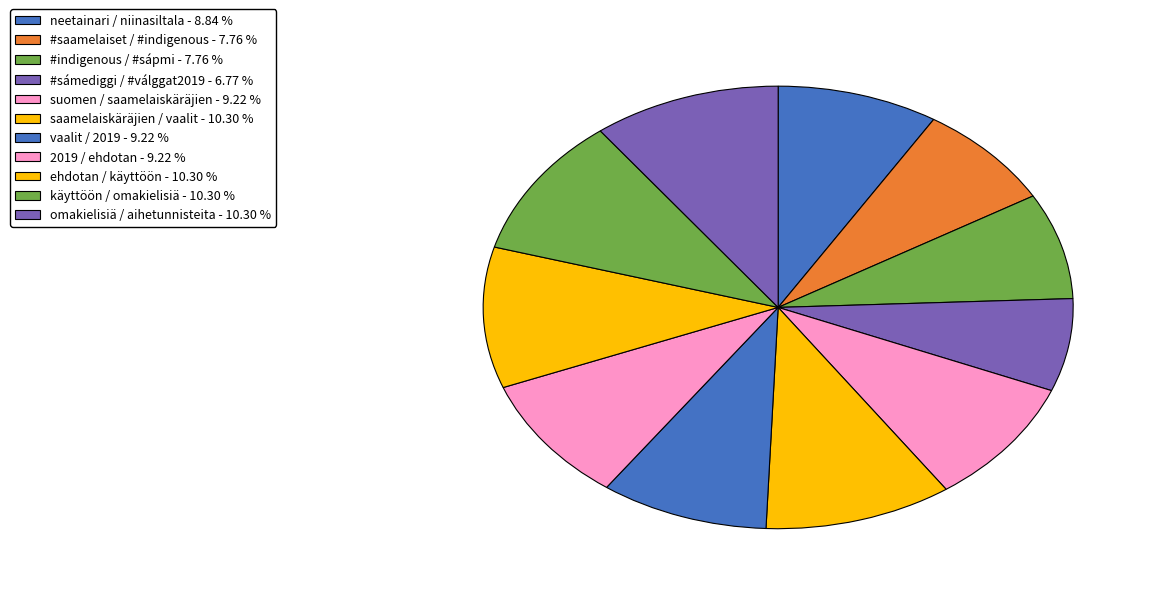

The 2019 / ehdotan slice represents 1% of the pie. True or false?

False